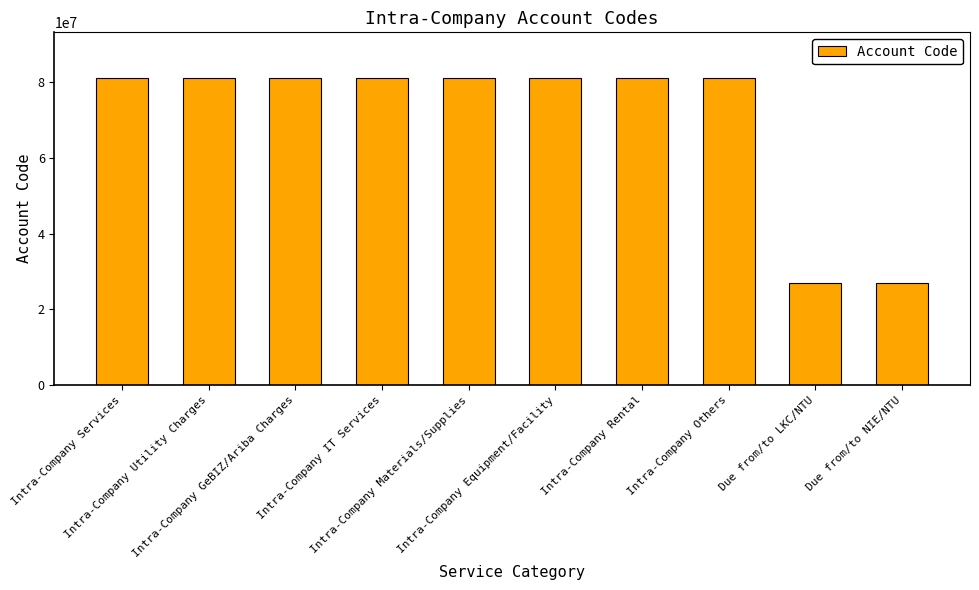

What is the smallest value displayed?

27000010